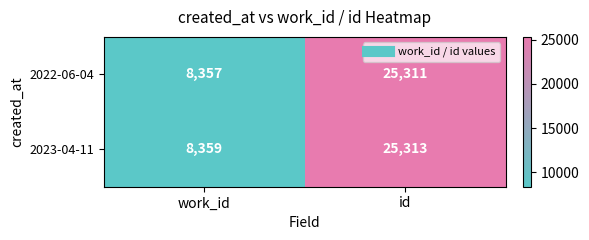

What is the difference between the maximum and minimum values in the 2023-04-11 series?

16954